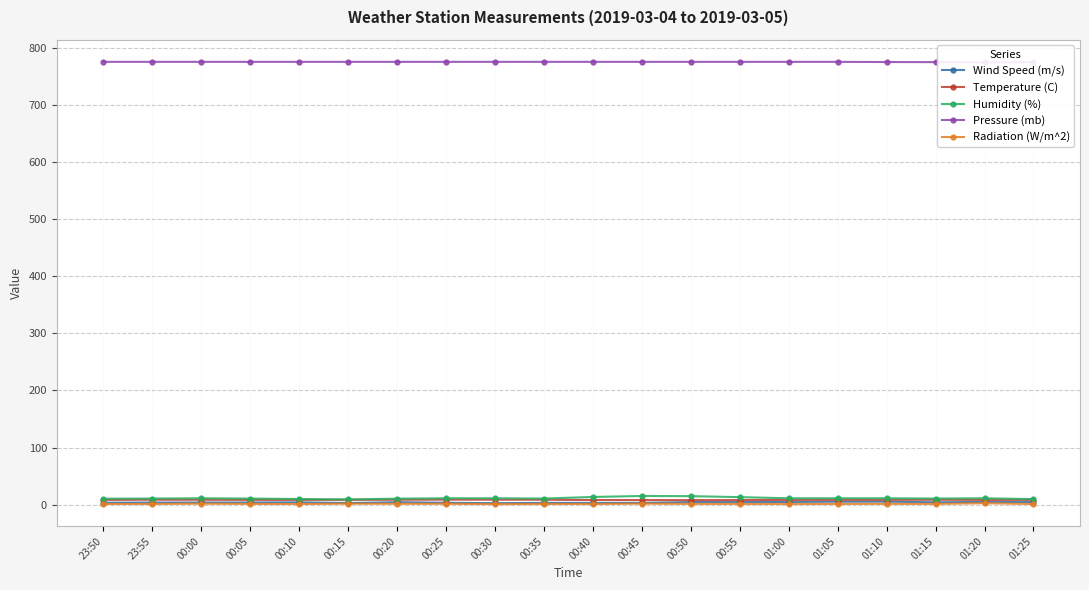

How many distinct data groups are displayed?

5